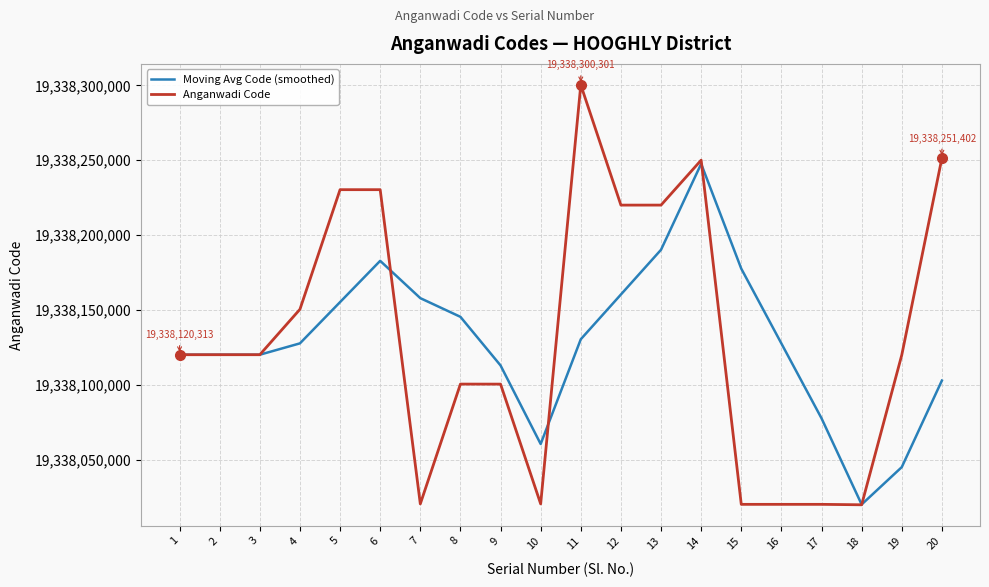

What is the maximum value shown in the chart?

19338300301.0